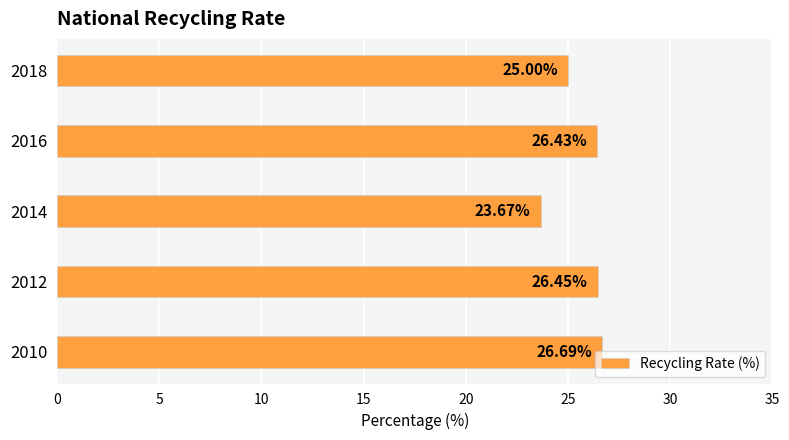

What is the difference between the second highest and minimum values?

2.8